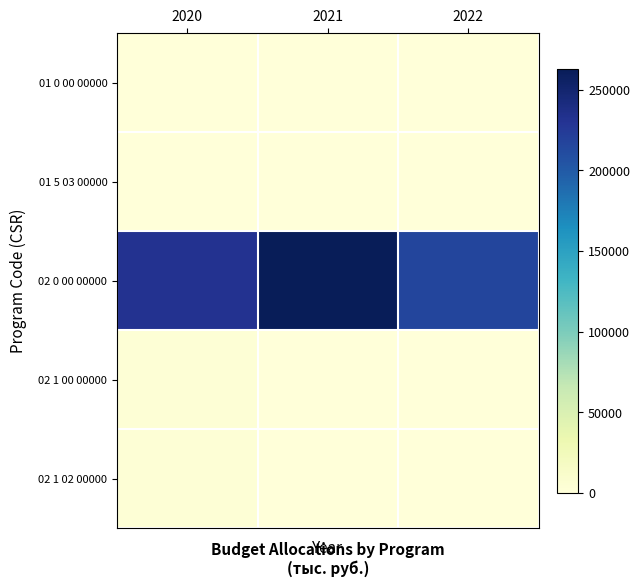

Reading right to left, what are all the values shown in this chart?

01 0 00 00000: 2022=168	2021=168	2020=168
01 5 03 00000: 2022=168	2021=168	2020=168
02 0 00 00000: 2022=216635	2021=263042	2020=231879
02 1 00 00000: 2022=0	2021=0	2020=3333
02 1 02 00000: 2022=0	2021=0	2020=3333